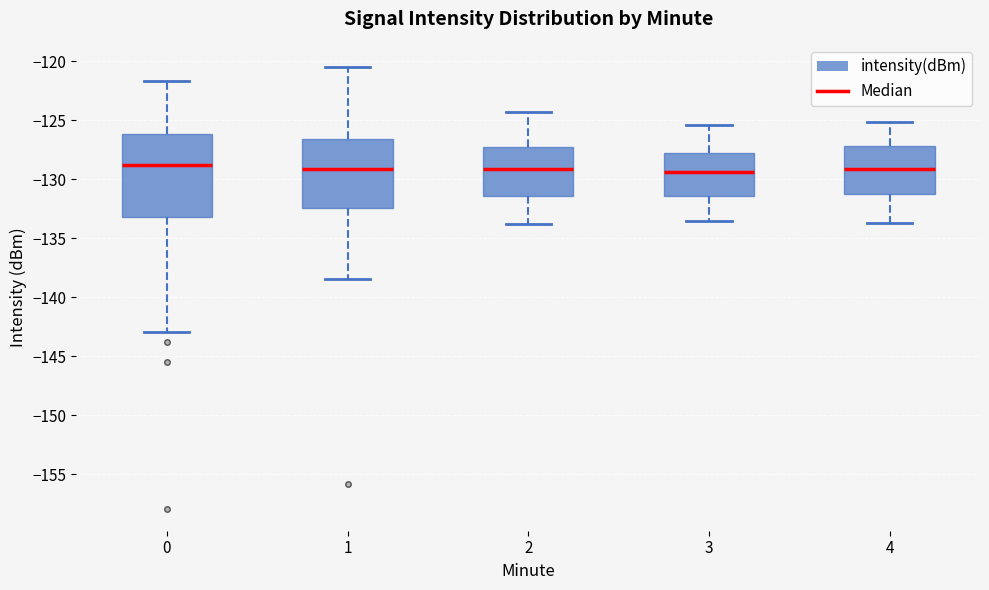

Reading left to right, read every box against the y-axis: the position of its median line, the range the box covers, and the ends of its whiskers. The values are not printed on the chart, so give them approximately, as read against the axis.

0: median -128.5, box -133.0 to -126.0, whiskers -143.0 to -121.5
1: median -129.0, box -132.5 to -126.5, whiskers -138.5 to -120.5
2: median -129.0, box -131.5 to -127.0, whiskers -134.0 to -124.5
3: median -129.5, box -131.5 to -127.5, whiskers -133.5 to -125.5
4: median -129.0, box -131.0 to -127.0, whiskers -133.5 to -125.0